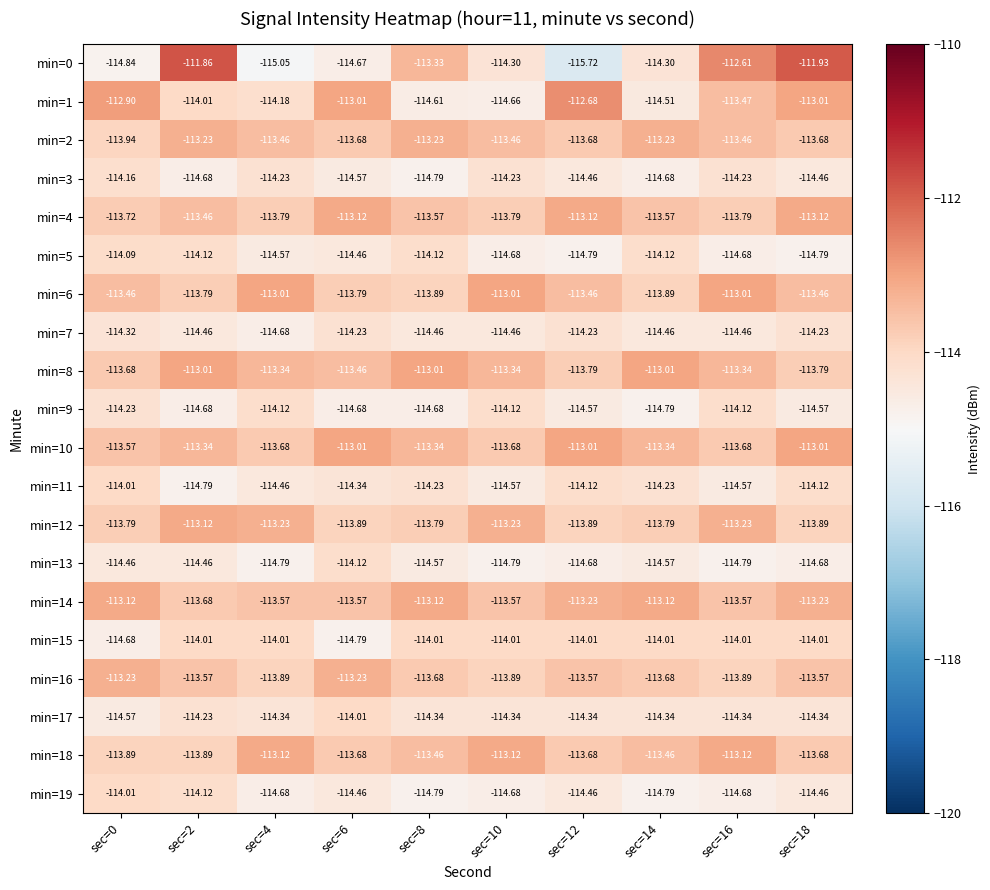

Reading right to left, transcribe all the data shown in this chart.

min=0: sec=18=-111.9	sec=16=-112.6	sec=14=-114.3	sec=12=-115.7	sec=10=-114.3	sec=8=-113.3	sec=6=-114.7	sec=4=-115.0	sec=2=-111.9	sec=0=-114.8
min=1: sec=18=-113.0	sec=16=-113.5	sec=14=-114.5	sec=12=-112.7	sec=10=-114.7	sec=8=-114.6	sec=6=-113.0	sec=4=-114.2	sec=2=-114.0	sec=0=-112.9
min=2: sec=18=-113.7	sec=16=-113.5	sec=14=-113.2	sec=12=-113.7	sec=10=-113.5	sec=8=-113.2	sec=6=-113.7	sec=4=-113.5	sec=2=-113.2	sec=0=-113.9
min=3: sec=18=-114.5	sec=16=-114.2	sec=14=-114.7	sec=12=-114.5	sec=10=-114.2	sec=8=-114.8	sec=6=-114.6	sec=4=-114.2	sec=2=-114.7	sec=0=-114.2
min=4: sec=18=-113.1	sec=16=-113.8	sec=14=-113.6	sec=12=-113.1	sec=10=-113.8	sec=8=-113.6	sec=6=-113.1	sec=4=-113.8	sec=2=-113.5	sec=0=-113.7
min=5: sec=18=-114.8	sec=16=-114.7	sec=14=-114.1	sec=12=-114.8	sec=10=-114.7	sec=8=-114.1	sec=6=-114.5	sec=4=-114.6	sec=2=-114.1	sec=0=-114.1
min=6: sec=18=-113.5	sec=16=-113.0	sec=14=-113.9	sec=12=-113.5	sec=10=-113.0	sec=8=-113.9	sec=6=-113.8	sec=4=-113.0	sec=2=-113.8	sec=0=-113.5
min=7: sec=18=-114.2	sec=16=-114.5	sec=14=-114.5	sec=12=-114.2	sec=10=-114.5	sec=8=-114.5	sec=6=-114.2	sec=4=-114.7	sec=2=-114.5	sec=0=-114.3
min=8: sec=18=-113.8	sec=16=-113.3	sec=14=-113.0	sec=12=-113.8	sec=10=-113.3	sec=8=-113.0	sec=6=-113.5	sec=4=-113.3	sec=2=-113.0	sec=0=-113.7
min=9: sec=18=-114.6	sec=16=-114.1	sec=14=-114.8	sec=12=-114.6	sec=10=-114.1	sec=8=-114.7	sec=6=-114.7	sec=4=-114.1	sec=2=-114.7	sec=0=-114.2
min=10: sec=18=-113.0	sec=16=-113.7	sec=14=-113.3	sec=12=-113.0	sec=10=-113.7	sec=8=-113.3	sec=6=-113.0	sec=4=-113.7	sec=2=-113.3	sec=0=-113.6
min=11: sec=18=-114.1	sec=16=-114.6	sec=14=-114.2	sec=12=-114.1	sec=10=-114.6	sec=8=-114.2	sec=6=-114.3	sec=4=-114.5	sec=2=-114.8	sec=0=-114.0
min=12: sec=18=-113.9	sec=16=-113.2	sec=14=-113.8	sec=12=-113.9	sec=10=-113.2	sec=8=-113.8	sec=6=-113.9	sec=4=-113.2	sec=2=-113.1	sec=0=-113.8
min=13: sec=18=-114.7	sec=16=-114.8	sec=14=-114.6	sec=12=-114.7	sec=10=-114.8	sec=8=-114.6	sec=6=-114.1	sec=4=-114.8	sec=2=-114.5	sec=0=-114.5
min=14: sec=18=-113.2	sec=16=-113.6	sec=14=-113.1	sec=12=-113.2	sec=10=-113.6	sec=8=-113.1	sec=6=-113.6	sec=4=-113.6	sec=2=-113.7	sec=0=-113.1
min=15: sec=18=-114.0	sec=16=-114.0	sec=14=-114.0	sec=12=-114.0	sec=10=-114.0	sec=8=-114.0	sec=6=-114.8	sec=4=-114.0	sec=2=-114.0	sec=0=-114.7
min=16: sec=18=-113.6	sec=16=-113.9	sec=14=-113.7	sec=12=-113.6	sec=10=-113.9	sec=8=-113.7	sec=6=-113.2	sec=4=-113.9	sec=2=-113.6	sec=0=-113.2
min=17: sec=18=-114.3	sec=16=-114.3	sec=14=-114.3	sec=12=-114.3	sec=10=-114.3	sec=8=-114.3	sec=6=-114.0	sec=4=-114.3	sec=2=-114.2	sec=0=-114.6
min=18: sec=18=-113.7	sec=16=-113.1	sec=14=-113.5	sec=12=-113.7	sec=10=-113.1	sec=8=-113.5	sec=6=-113.7	sec=4=-113.1	sec=2=-113.9	sec=0=-113.9
min=19: sec=18=-114.5	sec=16=-114.7	sec=14=-114.8	sec=12=-114.5	sec=10=-114.7	sec=8=-114.8	sec=6=-114.5	sec=4=-114.7	sec=2=-114.1	sec=0=-114.0